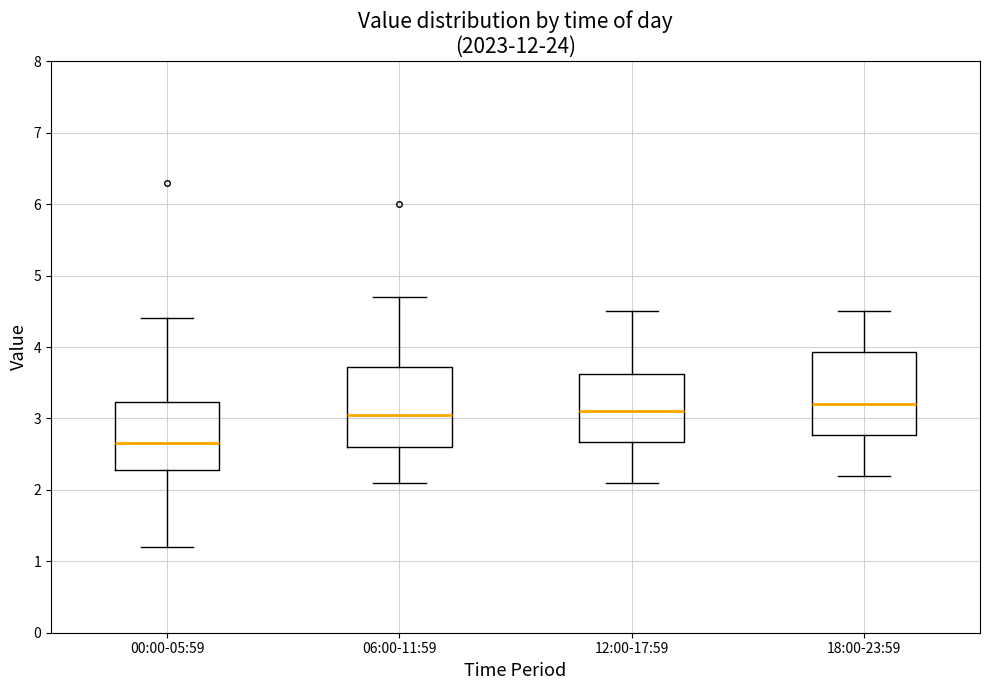

Where does the upper whisker of the box for 12:00-17:59 end on the y-axis? The values are not printed on the chart, so give them approximately, as read against the axis.

4.5